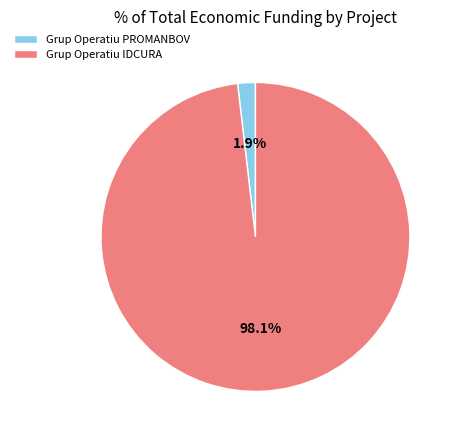

Does any single category account for the majority?

Yes